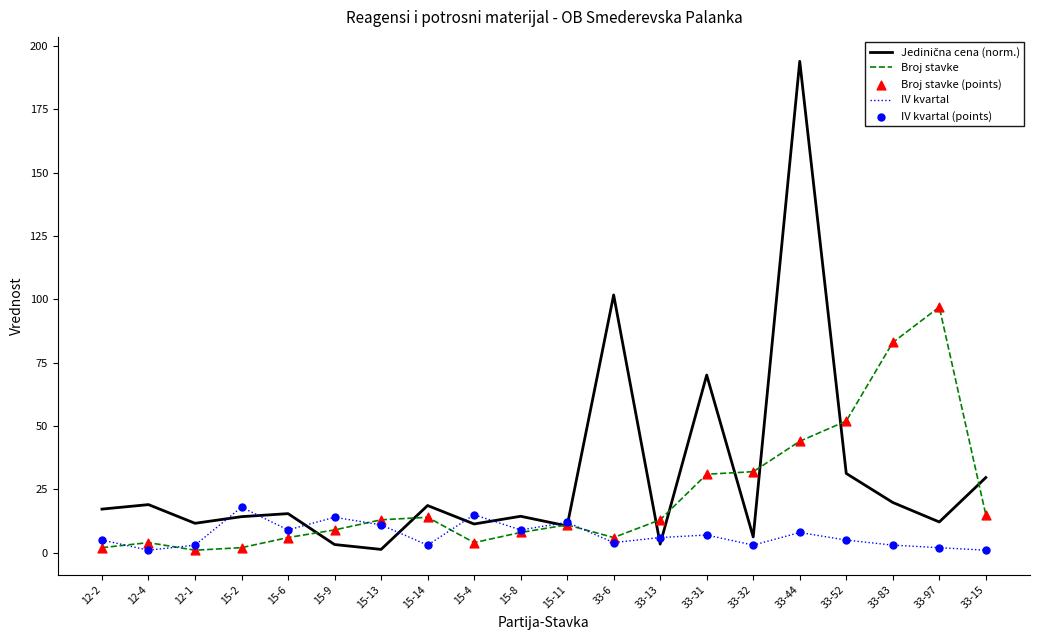

What is the maximum value shown in the chart?

194.0